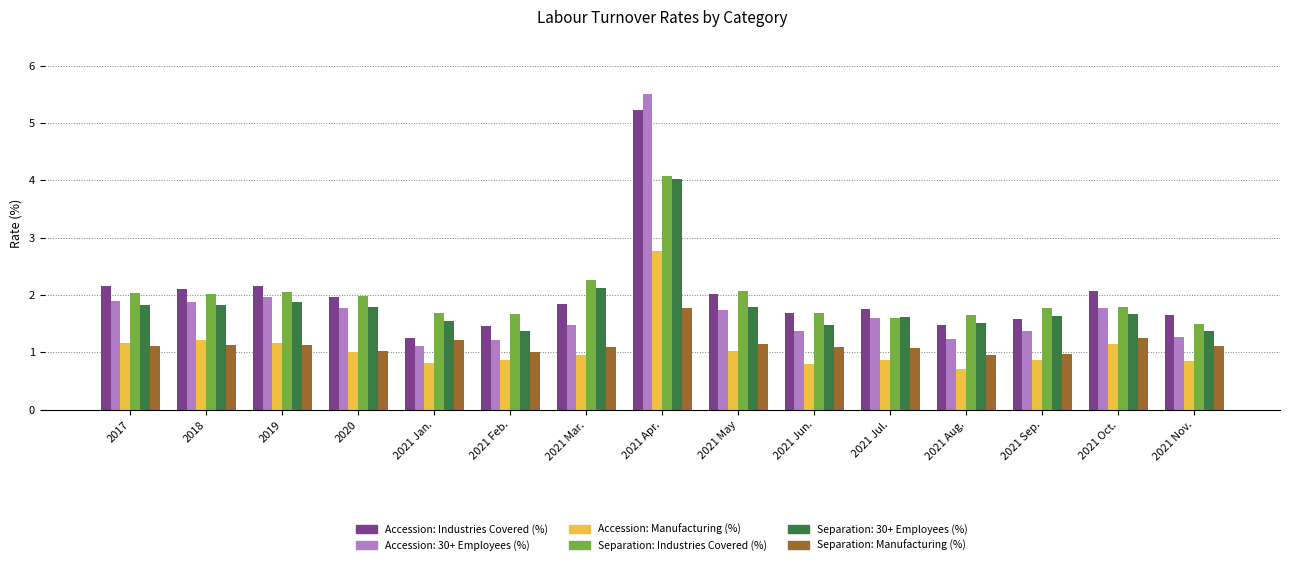

Which series has the largest range (max minus min)?

Accession: 30+ Employees (%)